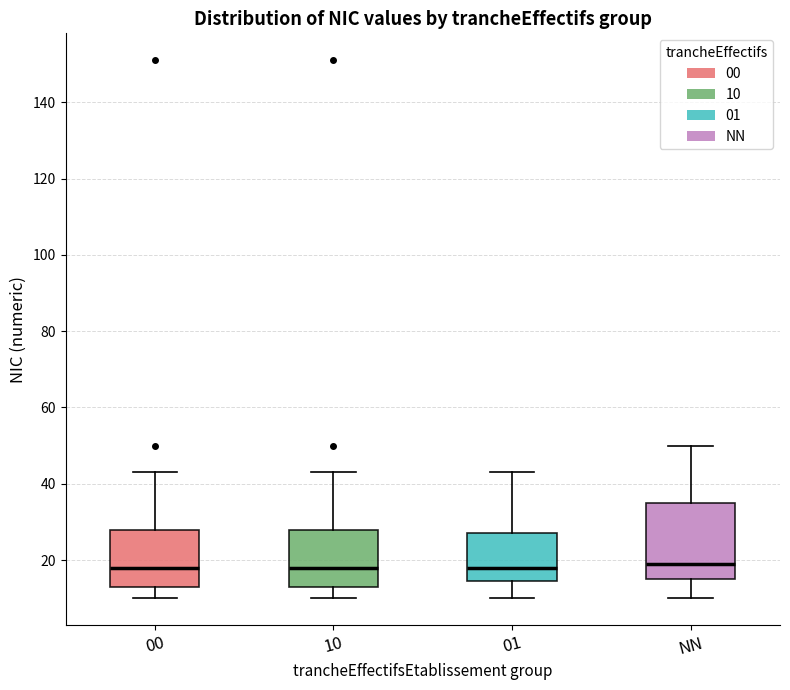

Where is the lower edge of the box for 00 on the y-axis? The values are not printed on the chart, so give them approximately, as read against the axis.

14